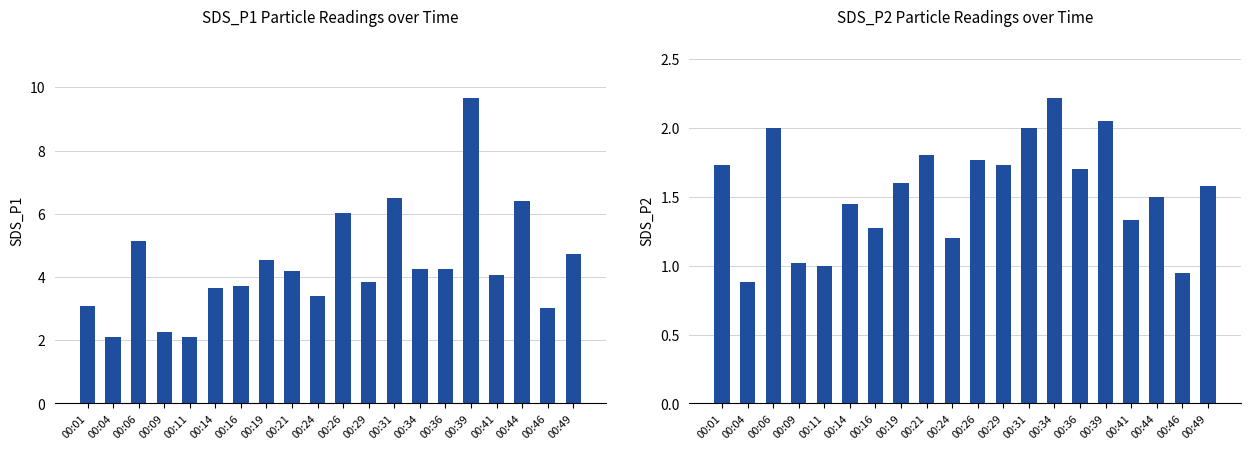

Are the bars grouped side by side (vs. stacked)?

Yes